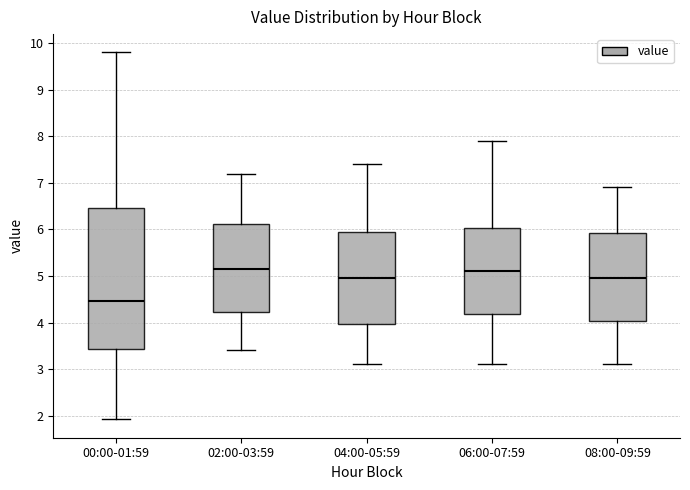

Reading left to right, read every box against the y-axis: the position of its median line, the range the box covers, and the ends of its whiskers. The values are not printed on the chart, so give them approximately, as read against the axis.

00:00-01:59: median 4.5, box 3.4 to 6.5, whiskers 1.9 to 9.8
02:00-03:59: median 5.2, box 4.2 to 6.1, whiskers 3.4 to 7.2
04:00-05:59: median 5.0, box 4.0 to 6.0, whiskers 3.1 to 7.4
06:00-07:59: median 5.1, box 4.2 to 6.0, whiskers 3.1 to 7.9
08:00-09:59: median 5.0, box 4.0 to 5.9, whiskers 3.1 to 6.9